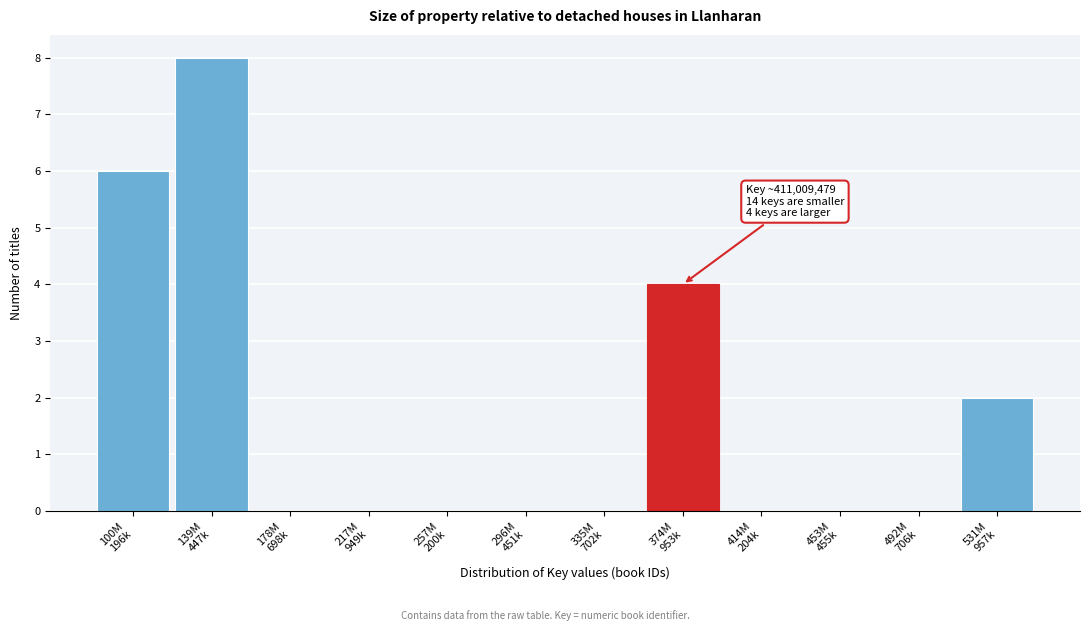

What is the maximum value shown in the chart?

8